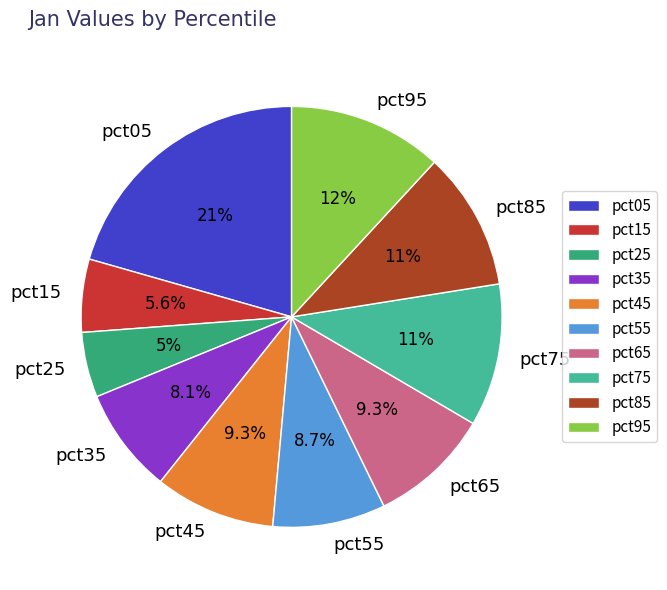

Combined, do pct05 and pct35 account for over 50%?

No